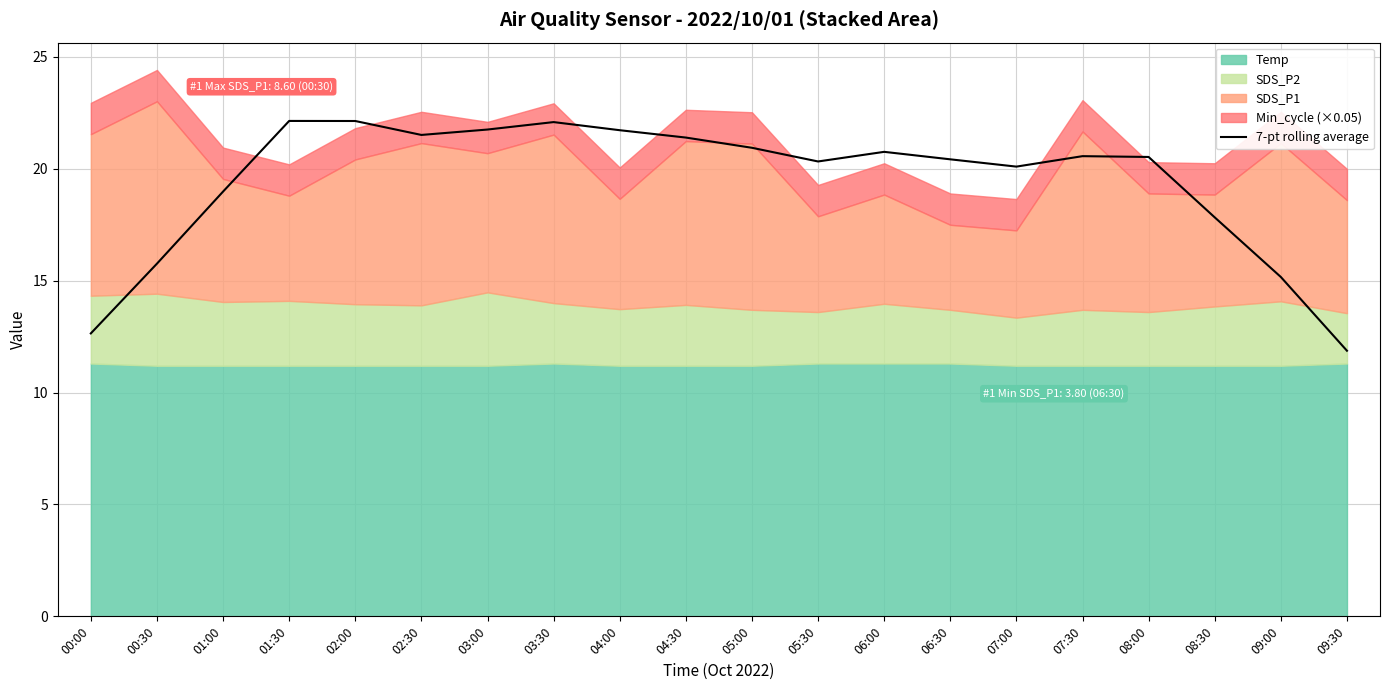

What is the value of the 15th point from the left?

20.1